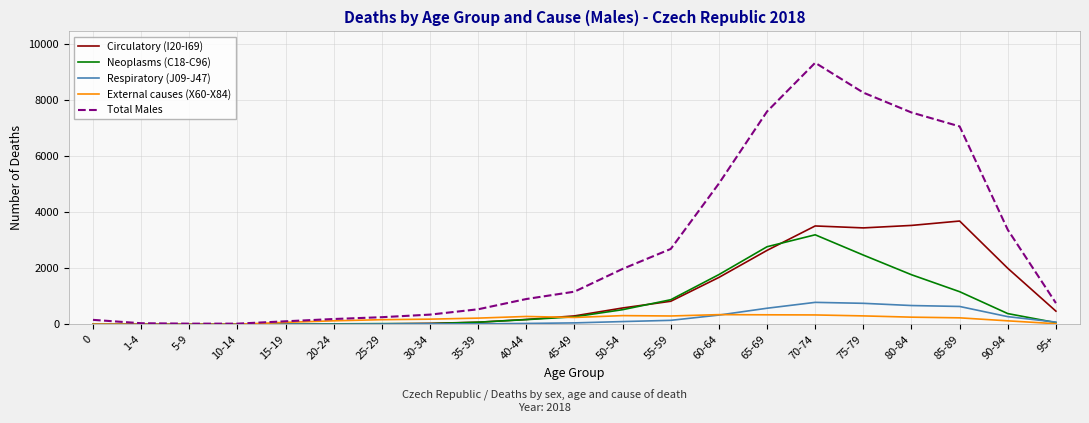

Rank the series by their maximum value, from lowest to highest.

External causes (X60-X84), Respiratory (J09-J47), Neoplasms (C18-C96), Circulatory (I20-I69), Total Males